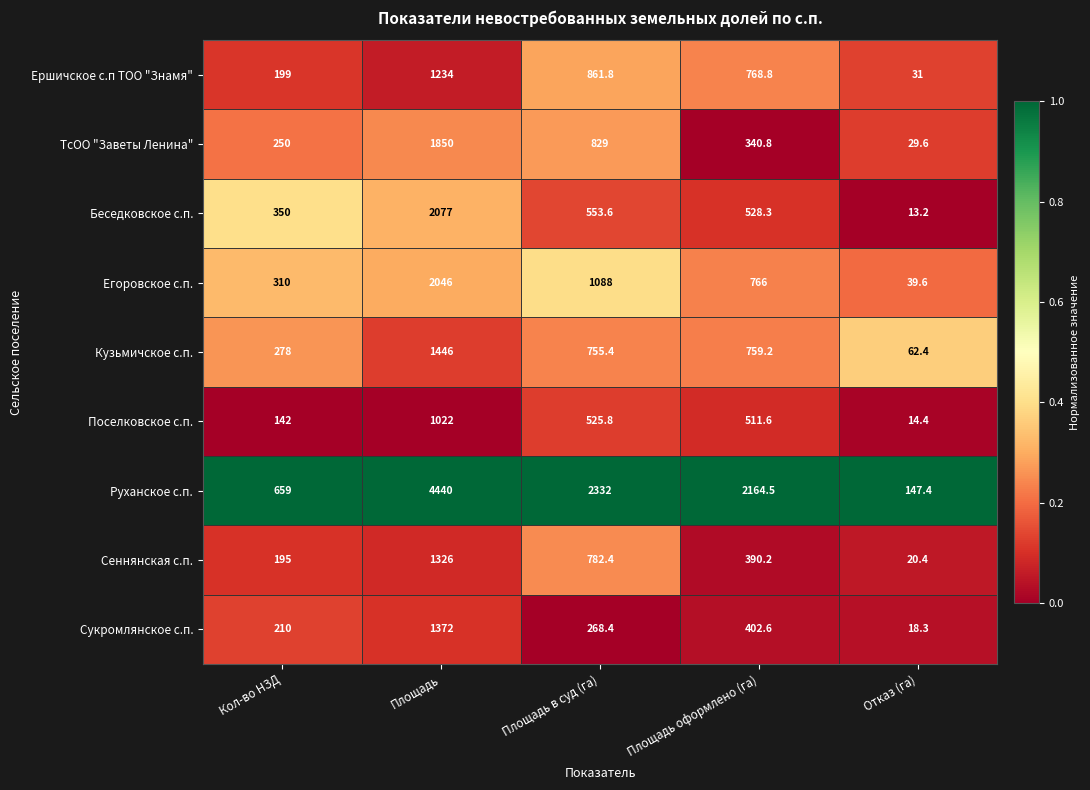

The Сукромлянское с.п. series shows 30.0 at Отказ (га). True or false?

False